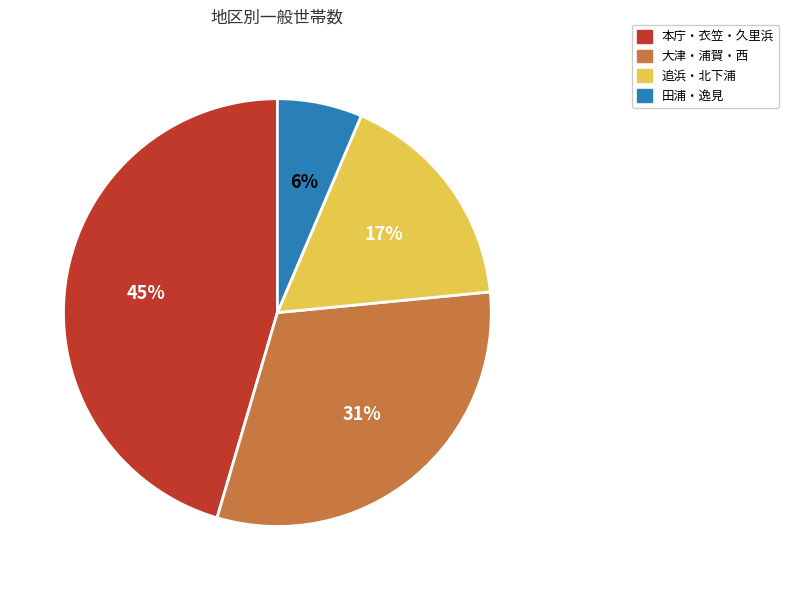

To the nearest percent, what is the difference between the largest and smallest slice percentages?

39%